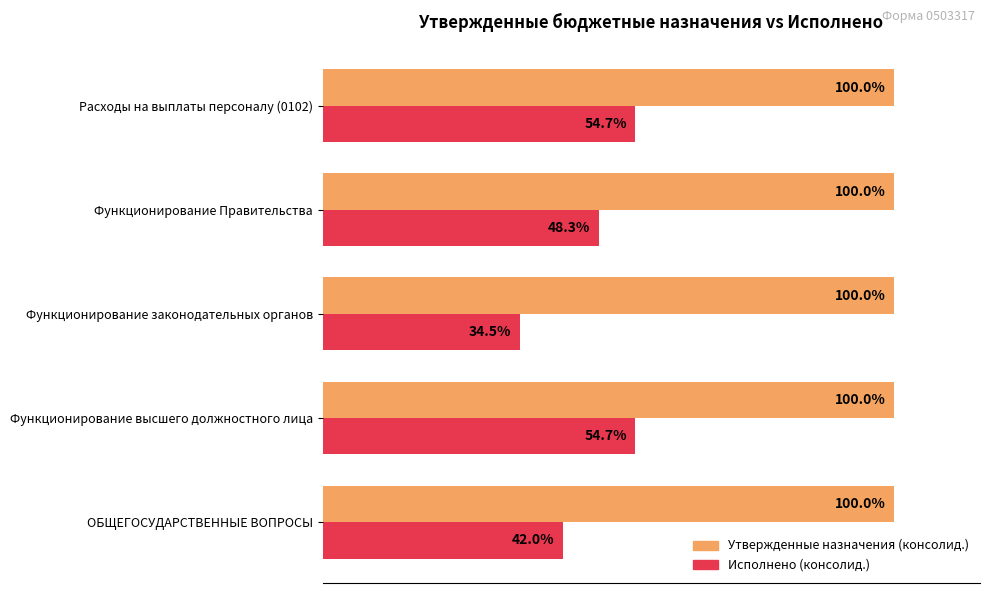

Rank the series by their average value, from lowest to highest.

Исполнено (консолид.), Утвержденные назначения (консолид.)